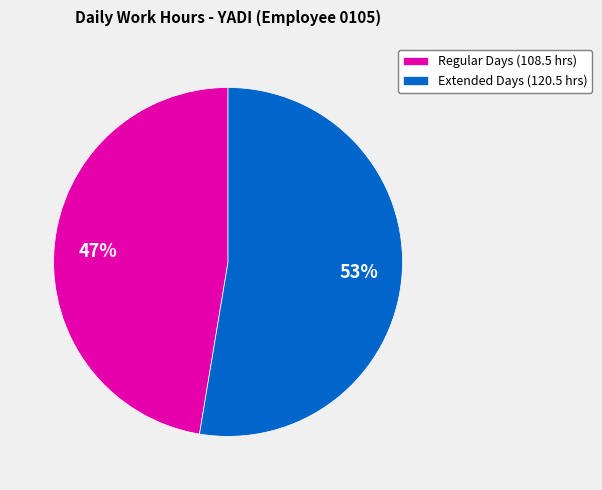

Which slice is the largest?

Extended Days (120.5 hrs)